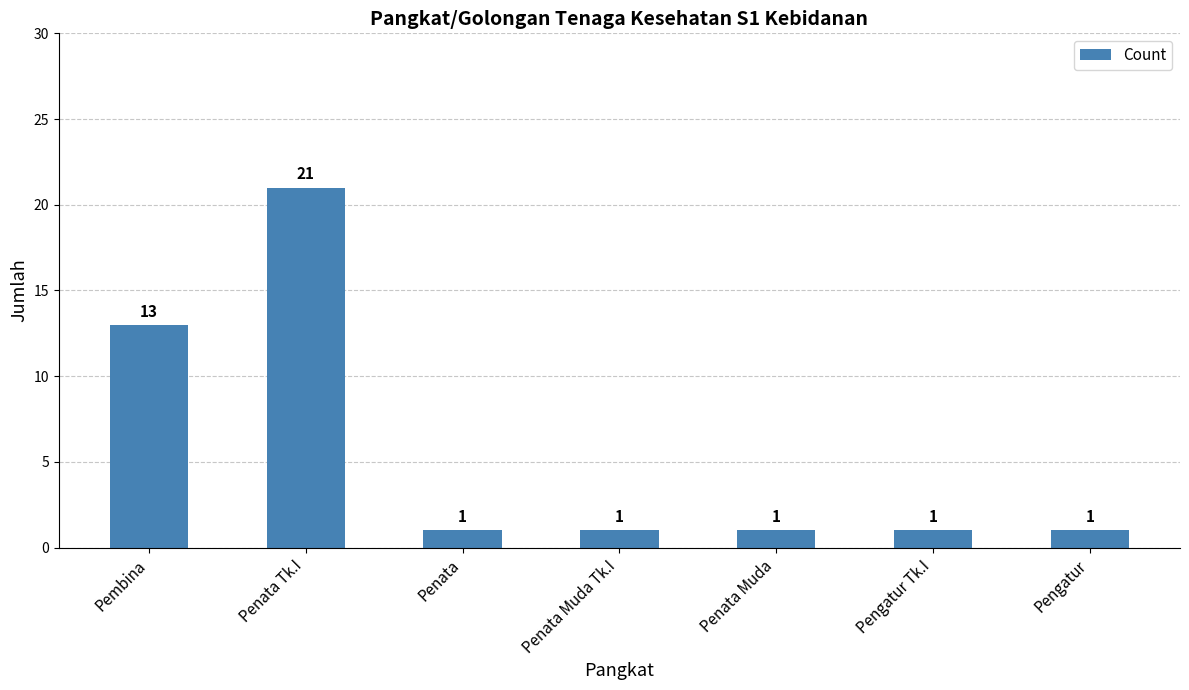

Approximately how many times larger is the value at Penata Tk.I compared to Pembina?

1.6